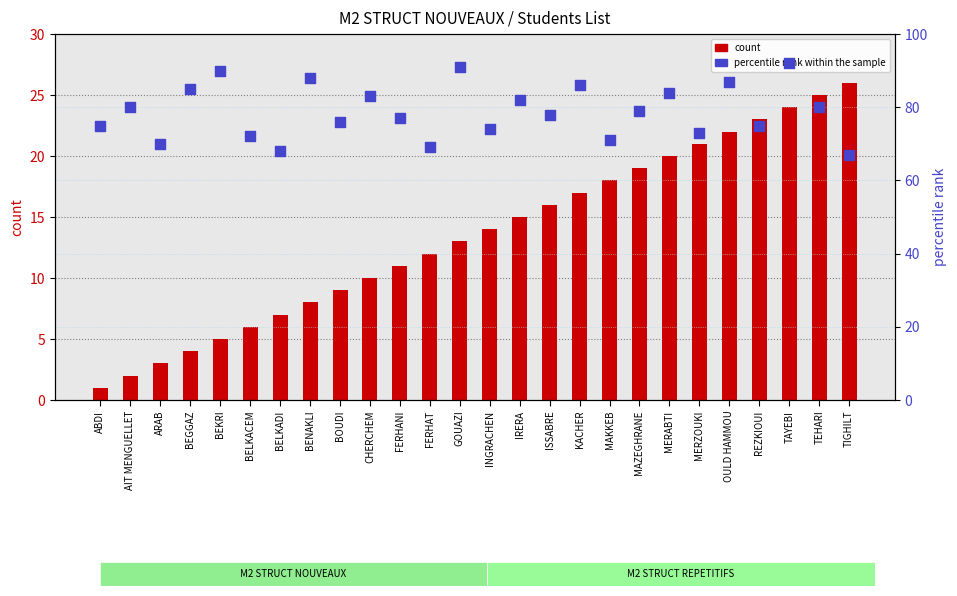

What is the total value across all series at TAYEBI?

116